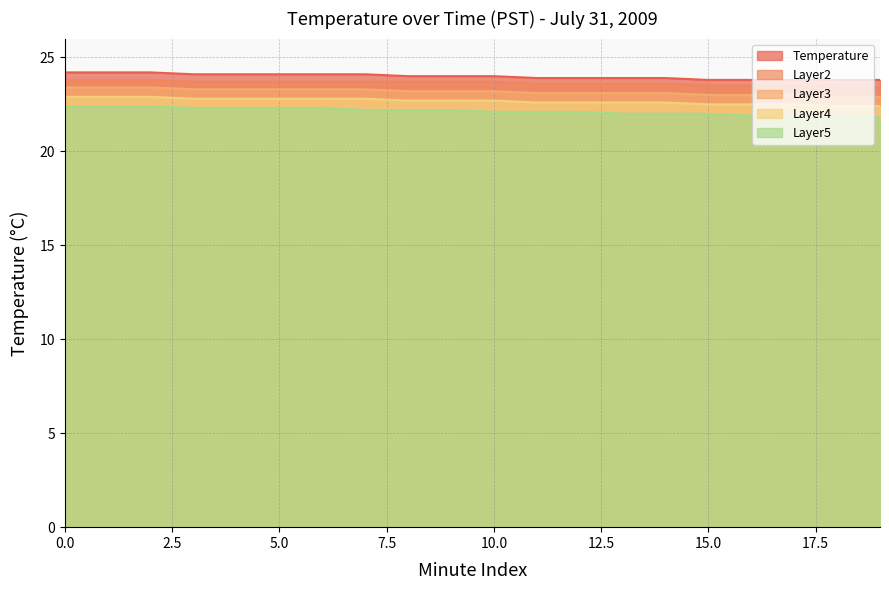

Reading left to right, transcribe all the data shown in this chart.

Temperature: 0=24.2	1=24.2	2=24.2	3=24.1	4=24.1	5=24.1	6=24.1	7=24.1	8=24.0	9=24.0	10=24.0	11=23.9	12=23.9	13=23.9	14=23.9	15=23.8	16=23.8	17=23.8	18=23.8	19=23.8
Layer2: 0=23.8	1=23.8	2=23.8	3=23.7	4=23.7	5=23.7	6=23.7	7=23.7	8=23.7	9=23.7	10=23.7	11=23.6	12=23.6	13=23.6	14=23.6	15=23.5	16=23.5	17=23.5	18=23.4	19=23.4
Layer3: 0=23.4	1=23.4	2=23.4	3=23.3	4=23.3	5=23.3	6=23.3	7=23.3	8=23.2	9=23.2	10=23.2	11=23.1	12=23.1	13=23.1	14=23.1	15=23.0	16=23.0	17=23.0	18=22.9	19=22.9
Layer4: 0=22.9	1=22.9	2=22.9	3=22.8	4=22.8	5=22.8	6=22.8	7=22.8	8=22.7	9=22.7	10=22.7	11=22.6	12=22.6	13=22.6	14=22.6	15=22.5	16=22.5	17=22.5	18=22.4	19=22.4
Layer5: 0=22.4	1=22.4	2=22.4	3=22.3	4=22.3	5=22.3	6=22.3	7=22.2	8=22.2	9=22.2	10=22.1	11=22.1	12=22.1	13=22.0	14=22.0	15=22.0	16=21.9	17=21.9	18=21.9	19=21.8